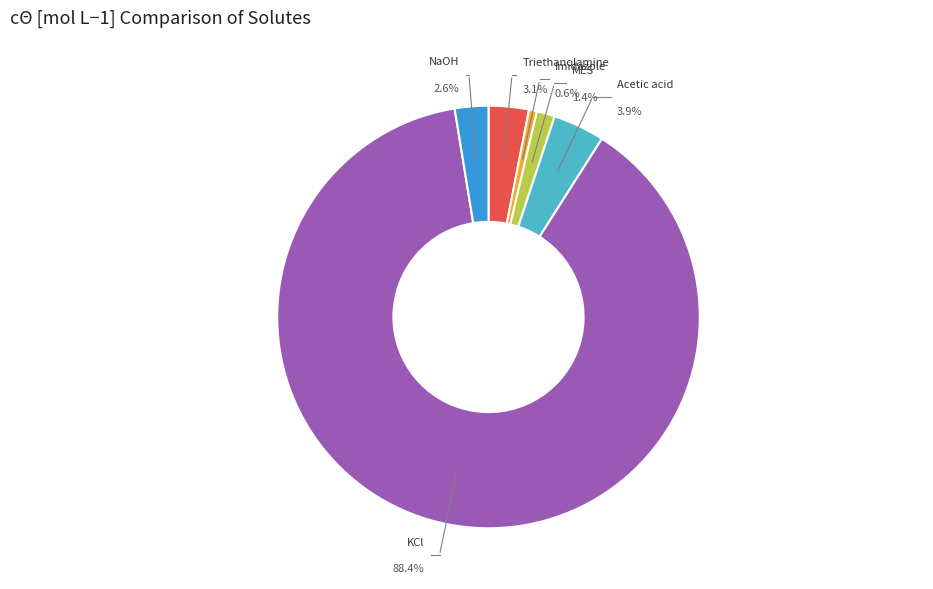

Does KCl account for over 50% of the chart?

Yes